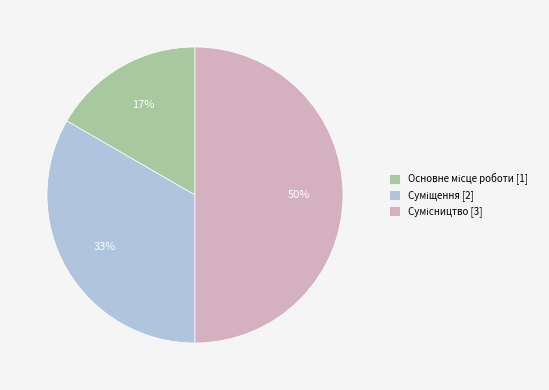

To the nearest percent, what is the difference between the largest and smallest slice percentages?

33%